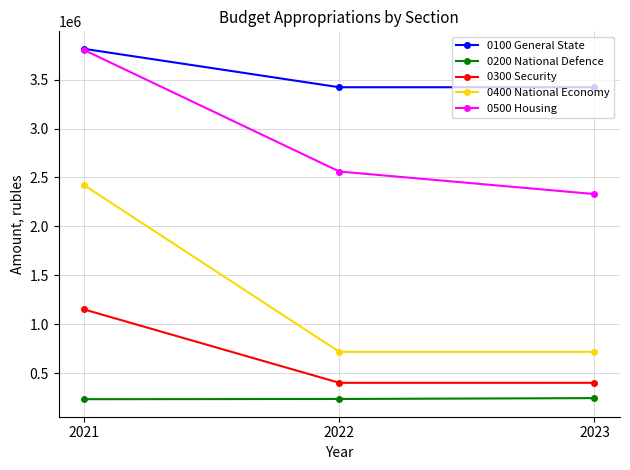

What is the minimum value for 0500 Housing?

2330213.6